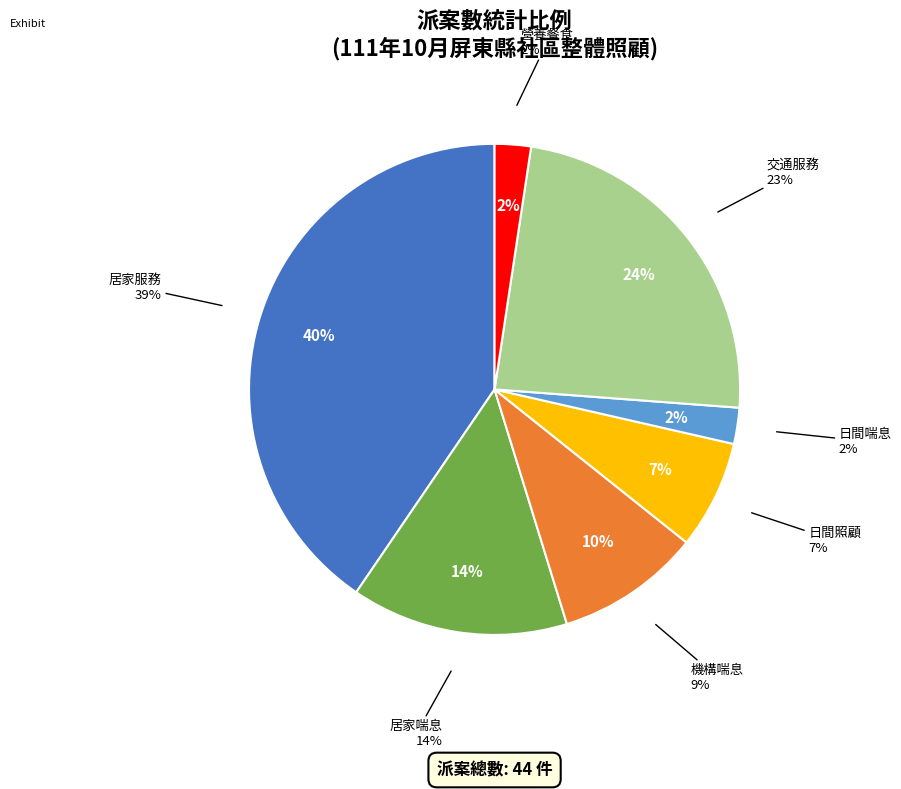

Does 居家服務 represent more than half of the total?

No